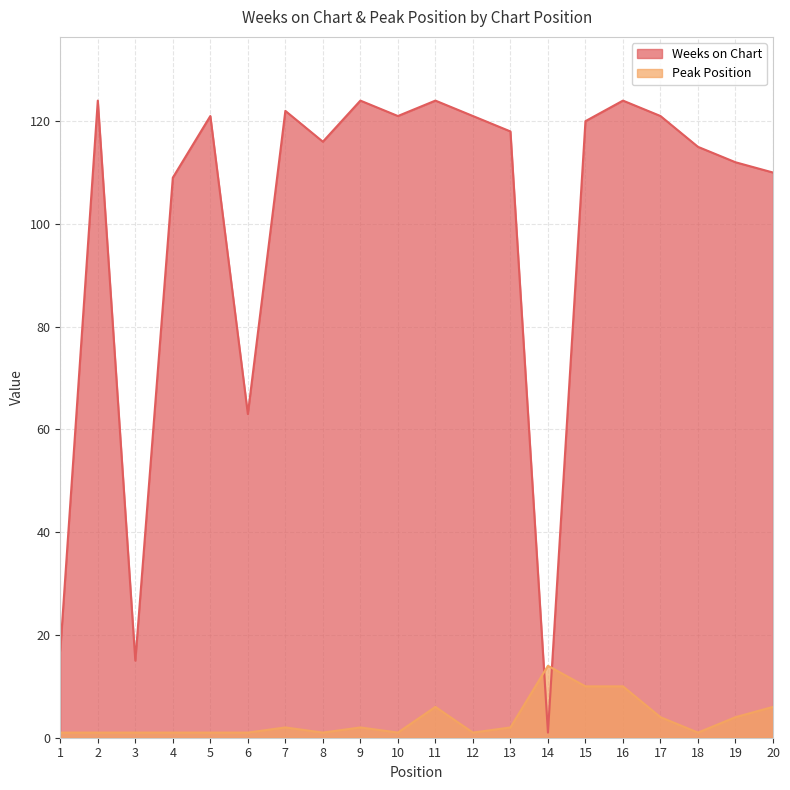

Rank the series by their maximum value, from lowest to highest.

Peak Position, Weeks on Chart